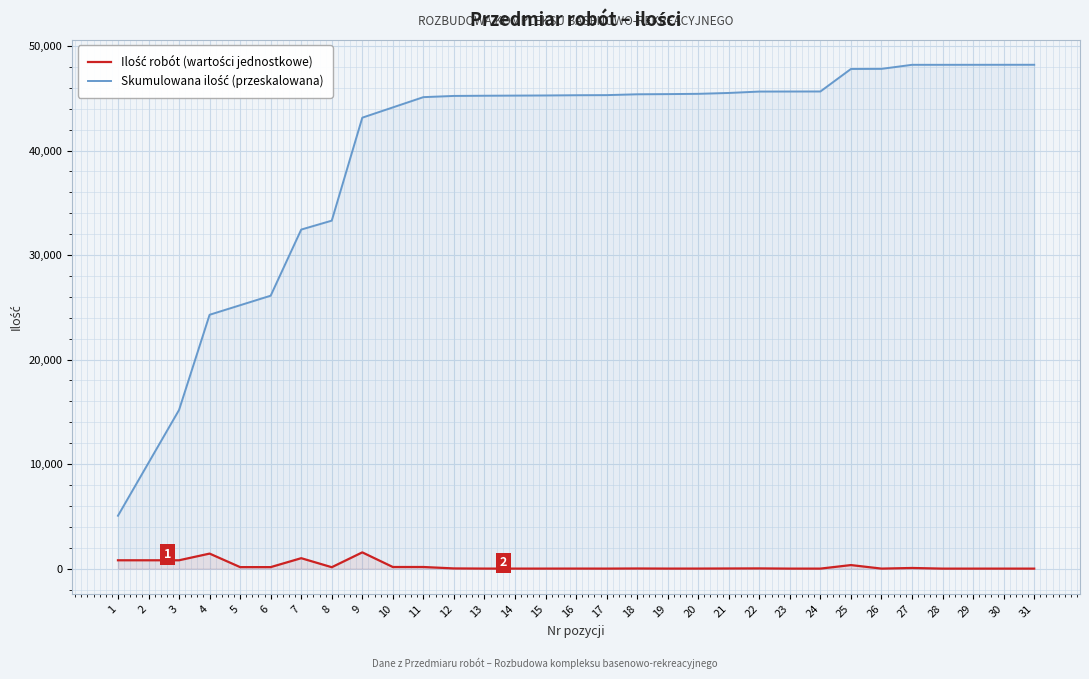

Reading left to right, transcribe all the data shown in this chart.

Ilość robót (wartości jednostkowe): 1=798.6	2=798.6	3=798.6	4=1437.5	5=144.0	6=144.0	7=998.5	8=134.6	9=1554.9	10=155.0	11=155.0	12=18.3	13=3.0	14=2.0	15=2.0	16=3.6	17=1.6	18=12.7	19=2.7	20=4.2	21=13.1	22=21.1	23=0.6	24=0.7	25=339.9	26=1.6	27=61.2	28=0.0	29=0.2	30=0.3	31=0.1
Skumulowana ilość (przeskalowana): 1=5059.7	2=10119.4	3=15179.0	4=24286.5	5=25198.8	6=26111.2	7=32437.3	8=33290.4	9=43142.0	10=44124.0	11=45106.1	12=45221.8	13=45240.8	14=45253.5	15=45266.1	16=45288.9	17=45299.2	18=45379.5	19=45396.3	20=45423.1	21=45506.3	22=45640.1	23=45644.1	24=45648.3	25=47801.7	26=47811.6	27=48199.1	28=48199.2	29=48200.1	30=48202.1	31=48202.9